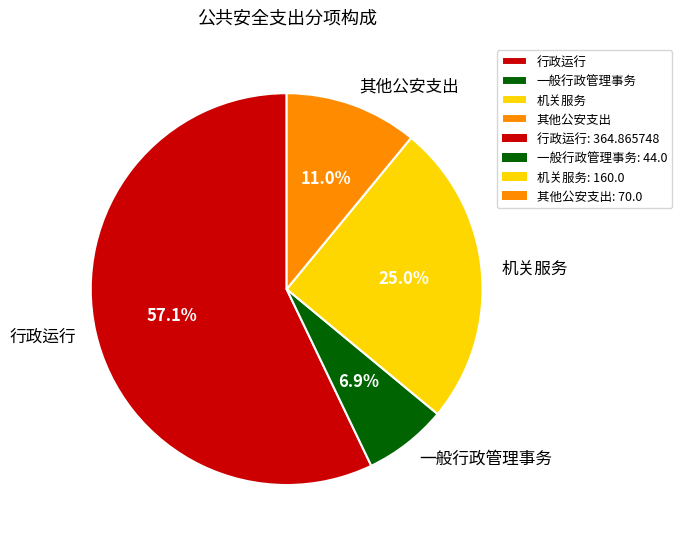

Which slice is the largest?

行政运行